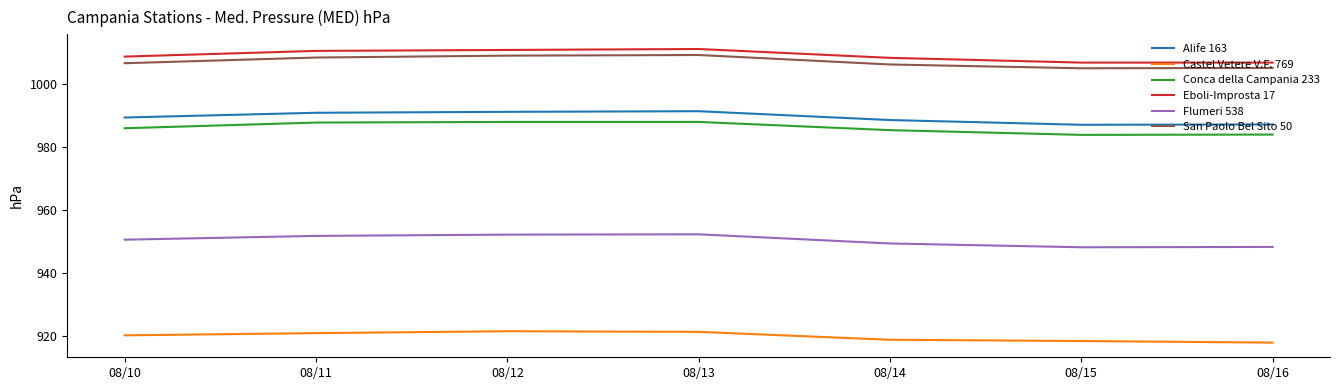

How many interior local valleys does the Flumeri 538 series have?

1